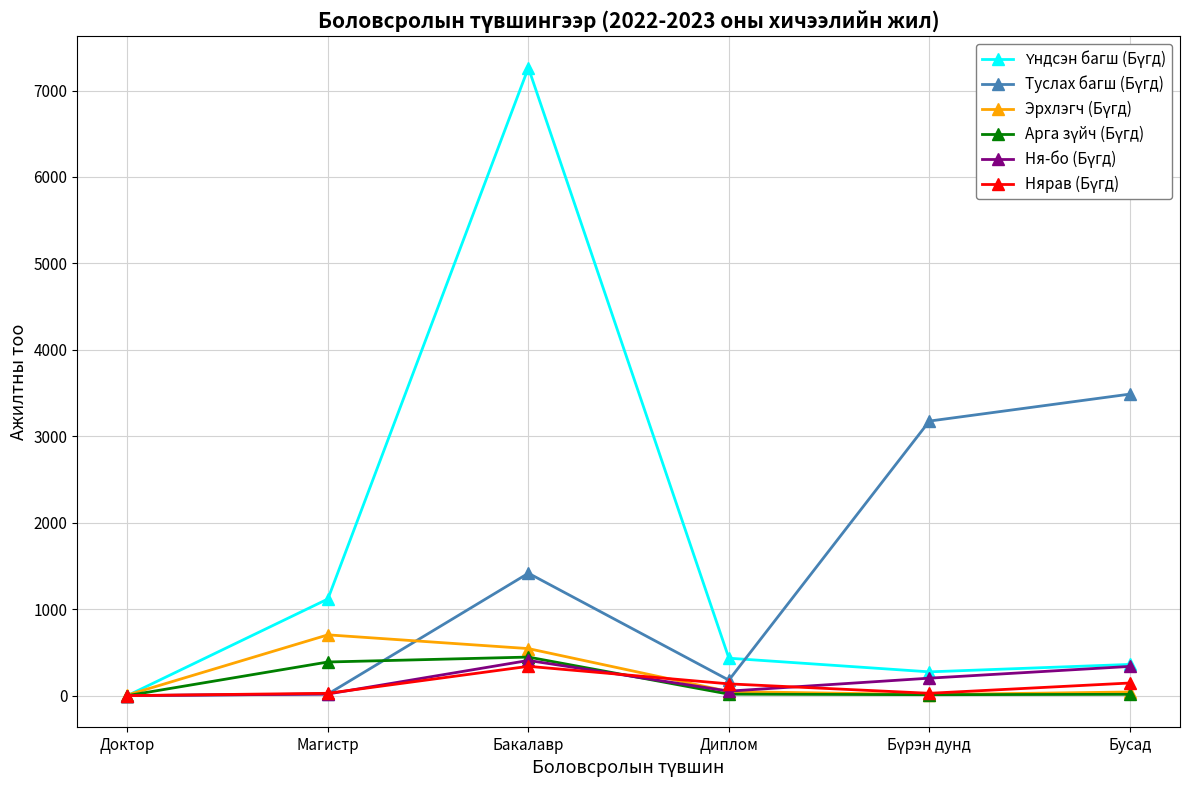

At which category is the sum across all series the highest?

Бакалавр